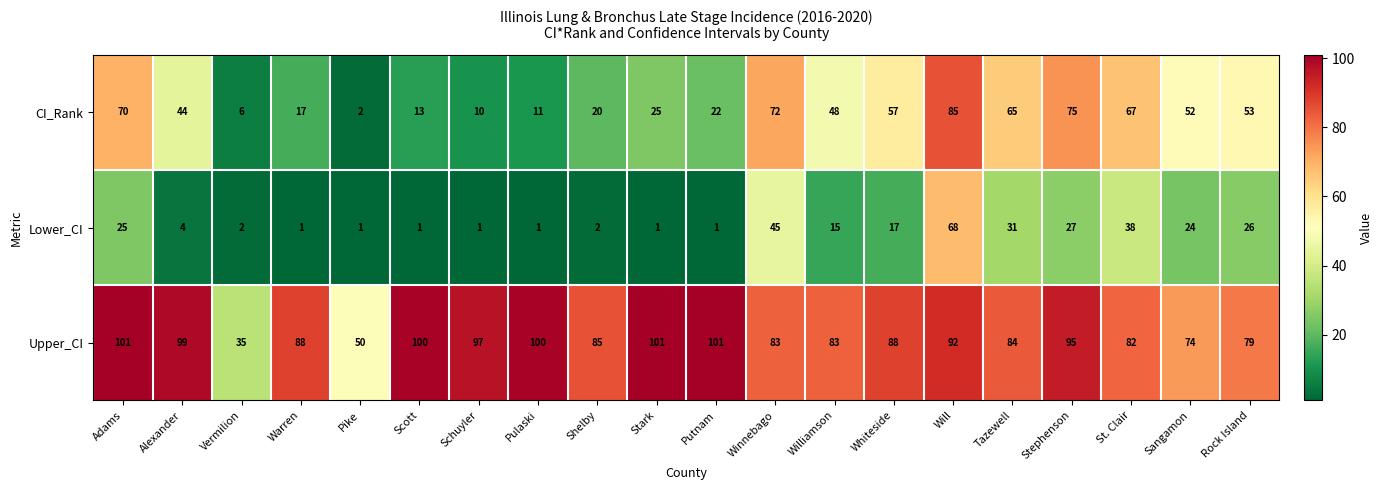

What is the sum of all Upper_CI values?

1717